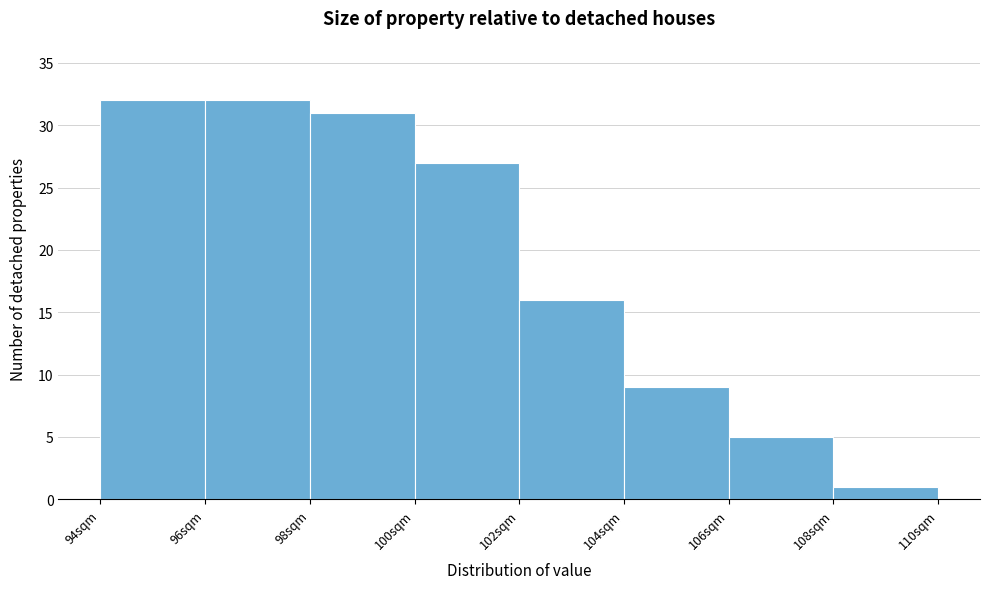

Reading left to right, list every bar in this chart as the range it spans on the x-axis followed by its height. The values are not printed on the chart, so give them approximately, as read against the axis.

94 to 96: 32
96 to 98: 32
98 to 100: 31
100 to 102: 27
102 to 104: 16
104 to 106: 9
106 to 108: 5
108 to 110: 1